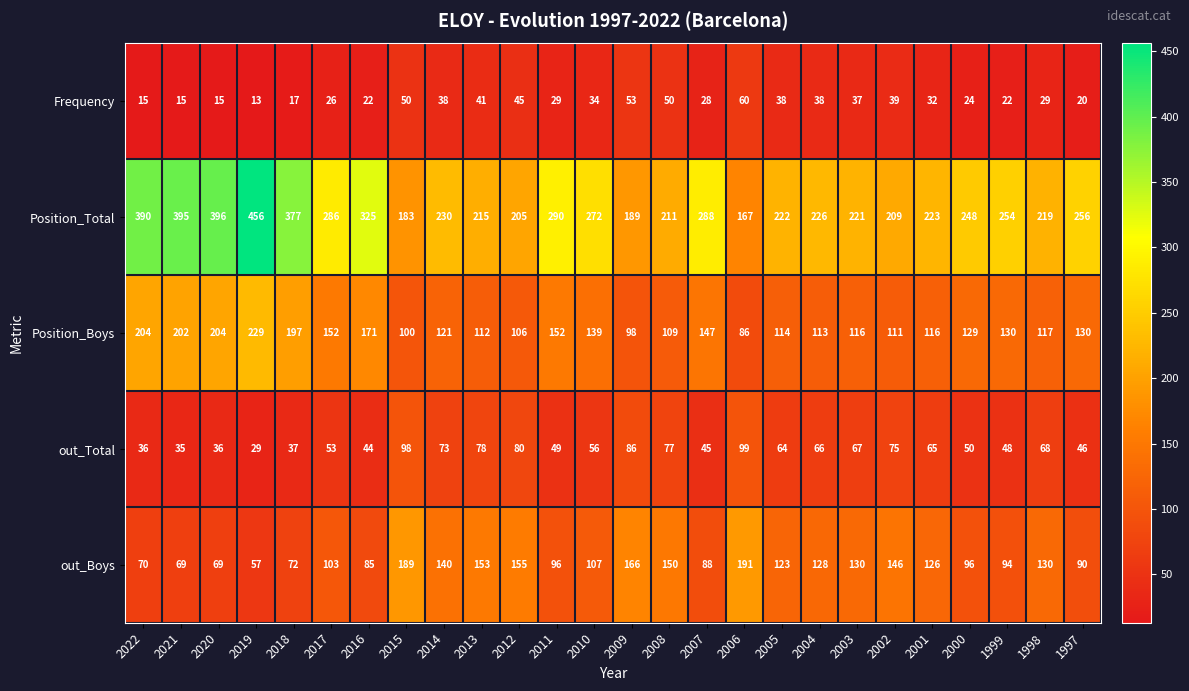

The out_Boys series shows 153 at 2013. True or false?

True